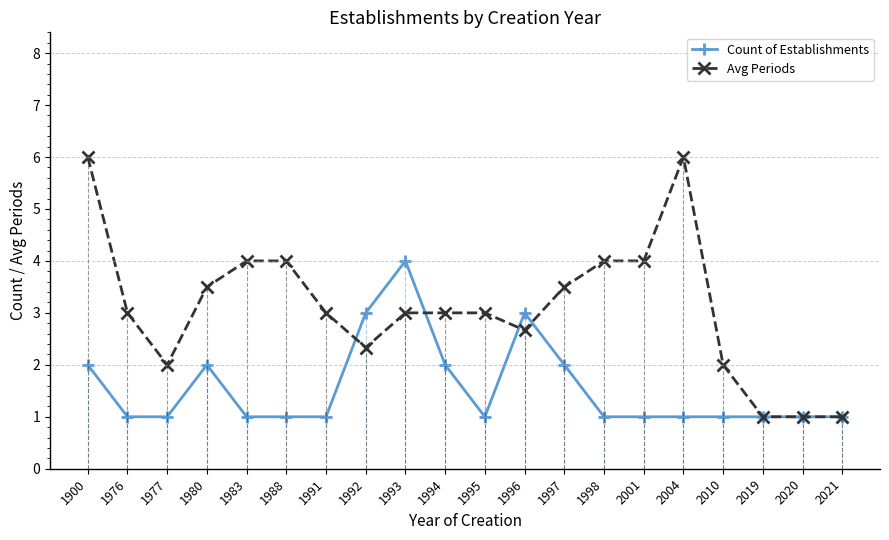

What is the sum of all Avg Periods values?

62.0